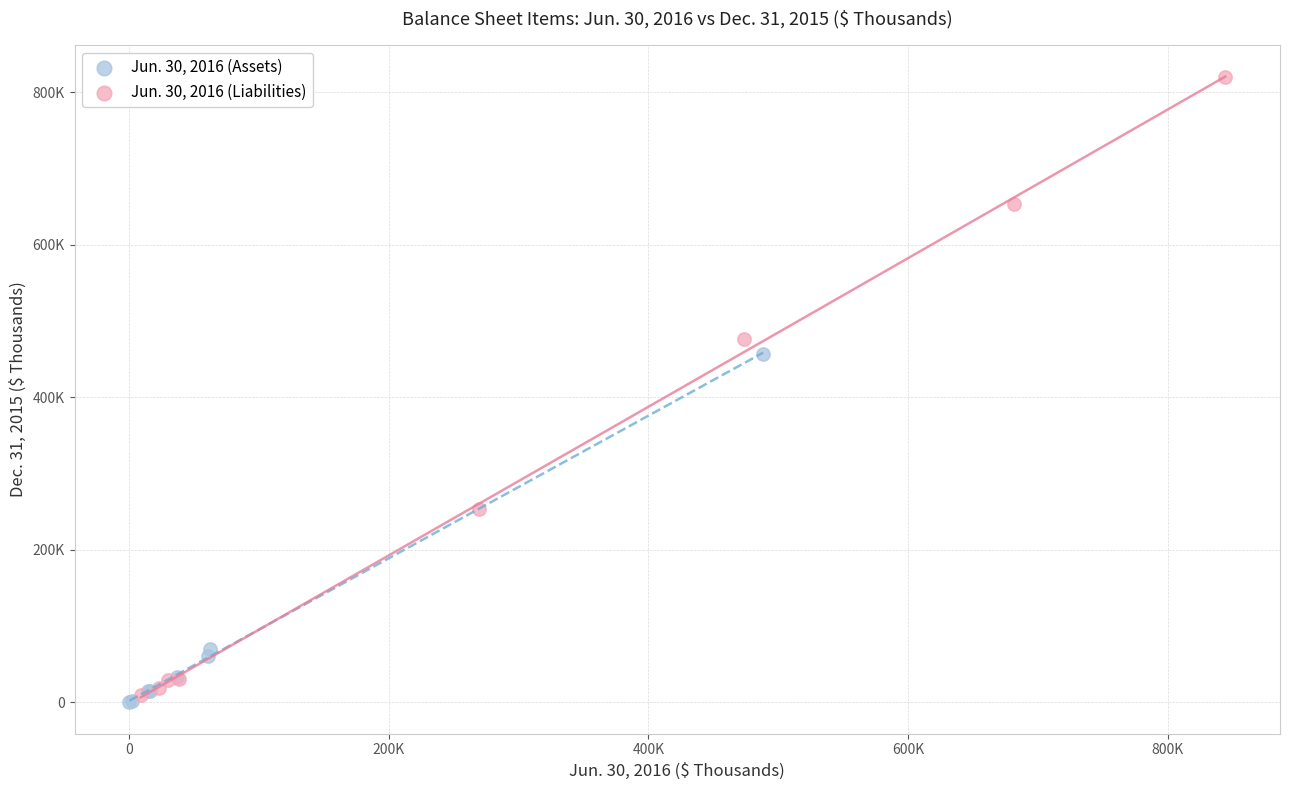

What are all the series names shown in the legend?

Jun. 30, 2016 (Assets), Jun. 30, 2016 (Liabilities)